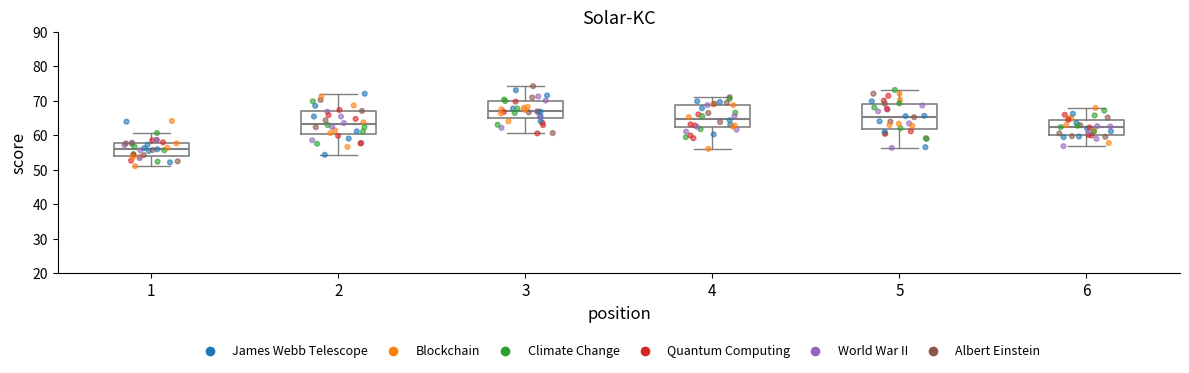

Reading left to right, read every box against the y-axis: the position of its median line, the range the box covers, and the ends of its whiskers. The values are not printed on the chart, so give them approximately, as read against the axis.

1: median 56, box 54 to 58, whiskers 51 to 61
2: median 63, box 61 to 67, whiskers 54 to 72
3: median 67, box 65 to 70, whiskers 61 to 74
4: median 65, box 62 to 69, whiskers 56 to 71
5: median 65, box 62 to 69, whiskers 56 to 73
6: median 62, box 60 to 65, whiskers 57 to 68